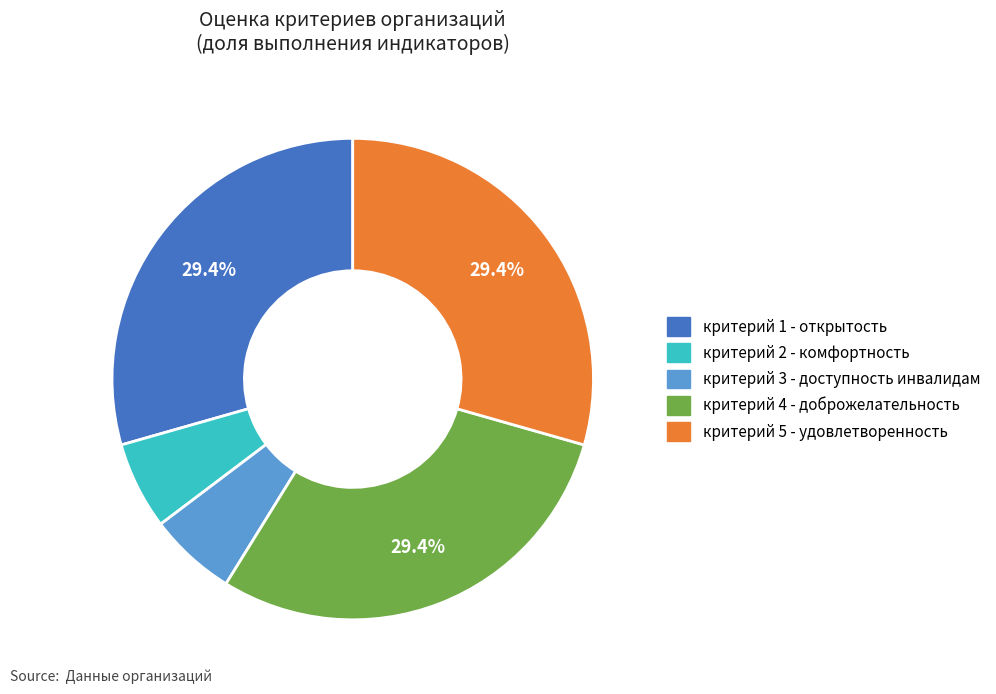

Does any single category account for the majority?

No